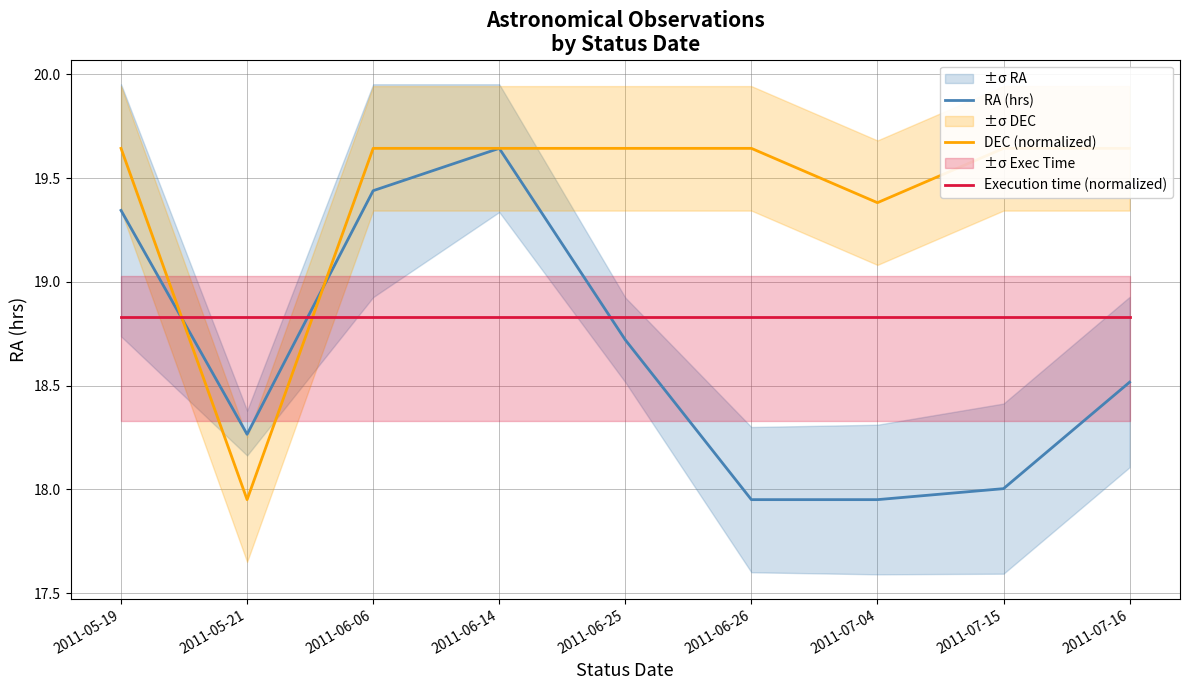

Rank the categories by DEC (normalized) value from highest to lowest.

2011-05-19, 2011-06-06, 2011-06-14, 2011-06-25, 2011-06-26, 2011-07-15, 2011-07-16, 2011-07-04, 2011-05-21